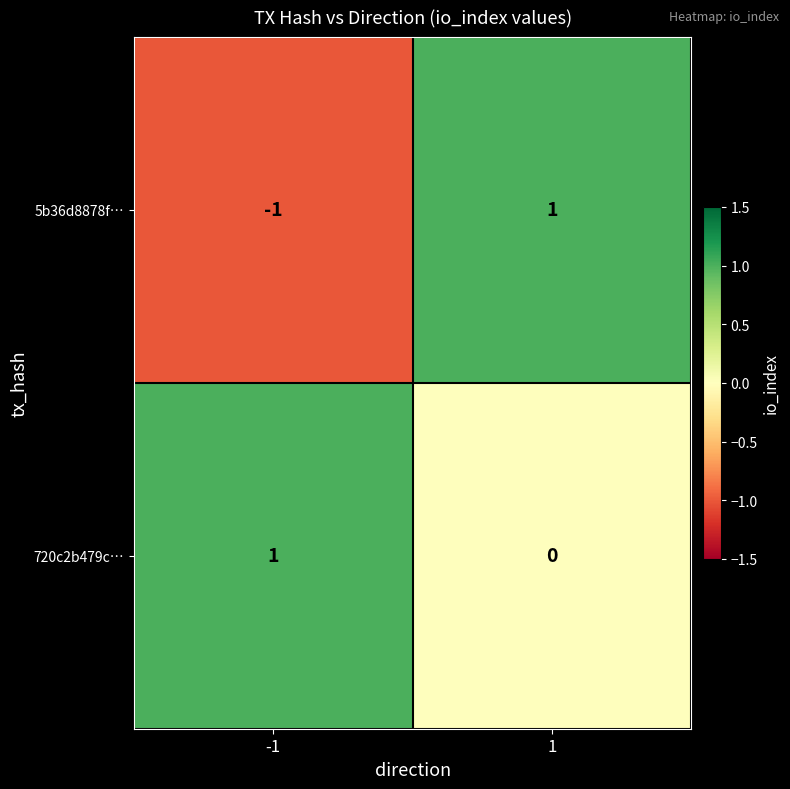

Reading right to left, list all the values displayed in this chart.

5b36d8878f…: 1	-1
720c2b479c…: 0	1